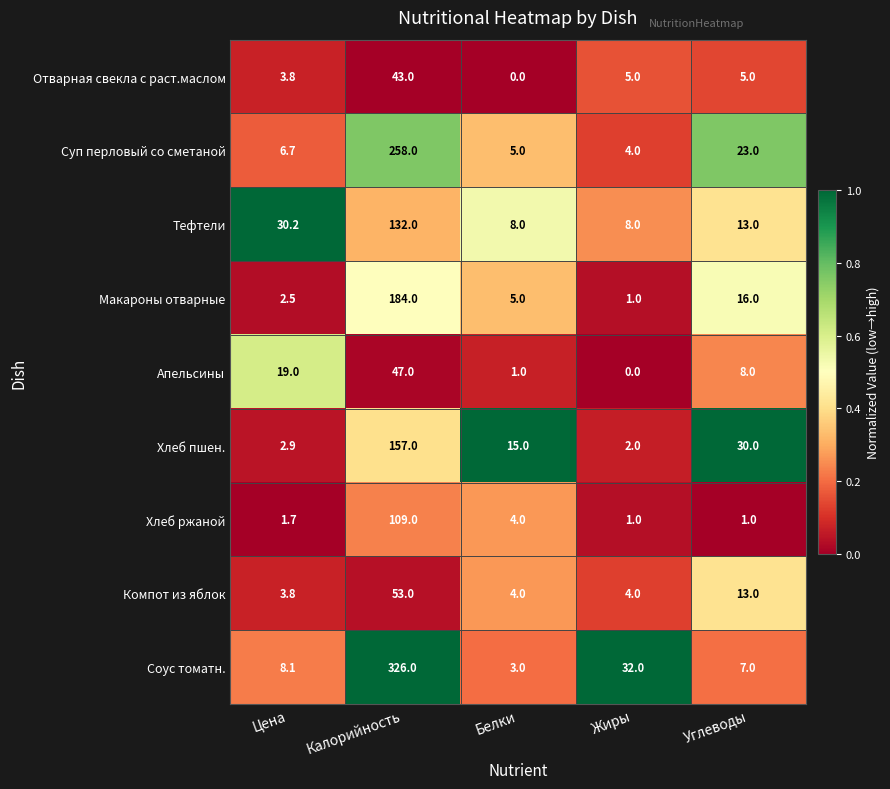

What is the average value of the Компот из яблок series?

15.6